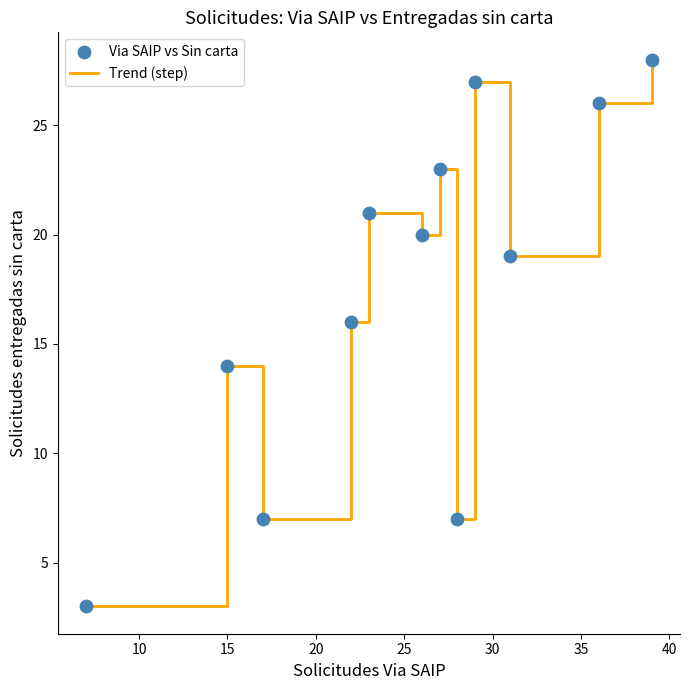

What is the difference between the maximum and minimum values?

25